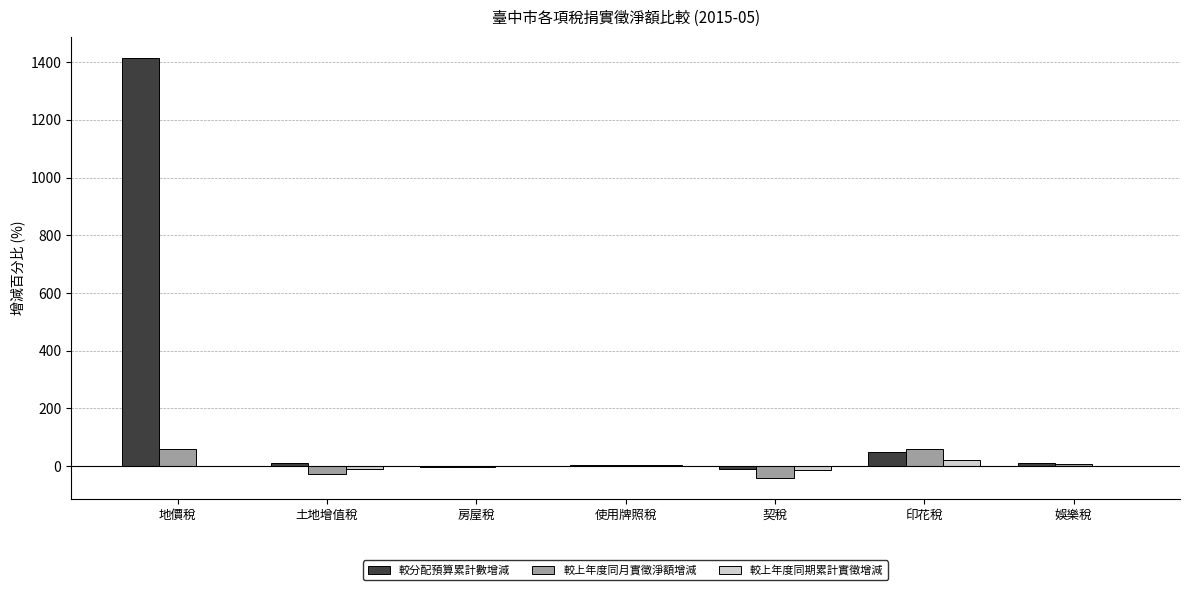

What is the sum of all 較分配預算累計數增減 values?

1479.5